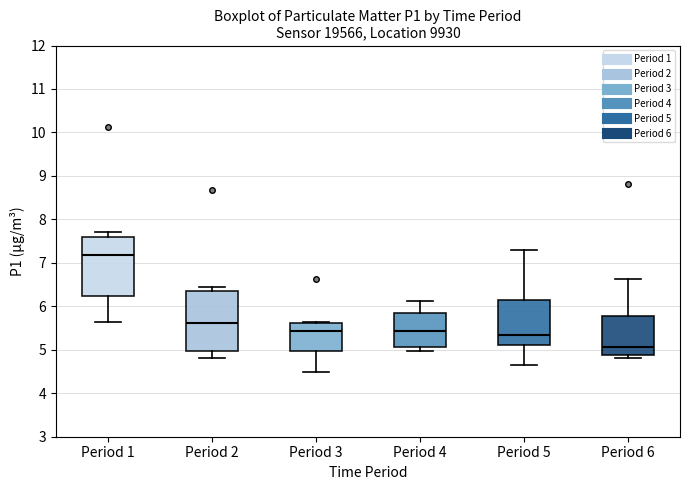

Reading left to right, read every box against the y-axis: the position of its median line, the range the box covers, and the ends of its whiskers. The values are not printed on the chart, so give them approximately, as read against the axis.

Period 1: median 7.2, box 6.2 to 7.6, whiskers 5.6 to 7.7
Period 2: median 5.6, box 5.0 to 6.4, whiskers 4.8 to 6.5
Period 3: median 5.4, box 5.0 to 5.6, whiskers 4.5 to 5.7
Period 4: median 5.4, box 5.1 to 5.9, whiskers 5.0 to 6.1
Period 5: median 5.3, box 5.1 to 6.1, whiskers 4.7 to 7.3
Period 6: median 5.1, box 4.9 to 5.8, whiskers 4.8 to 6.6